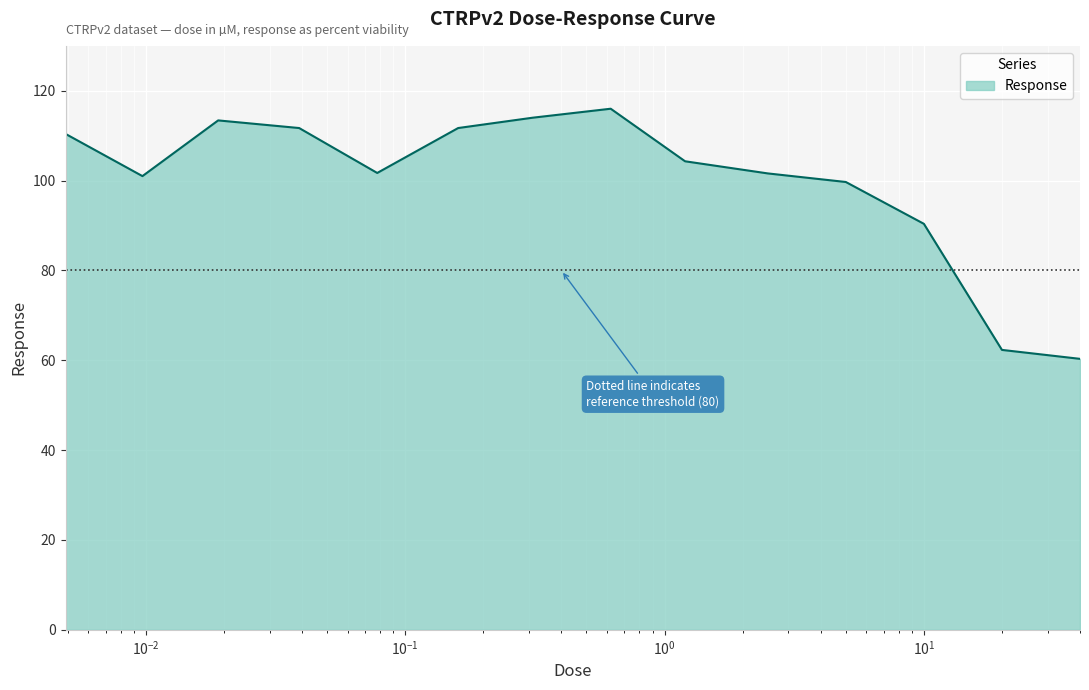

Does the chart display data point markers on the line(s)?

No